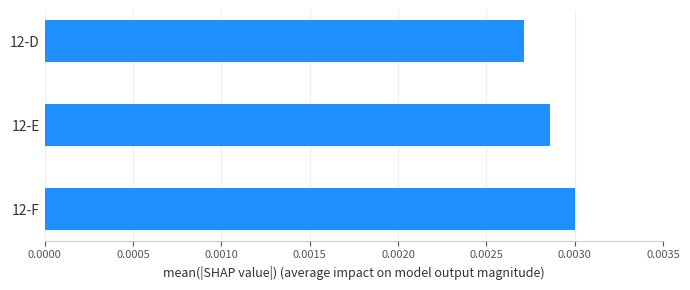

Rank the categories by value from lowest to highest.

12-D, 12-E, 12-F